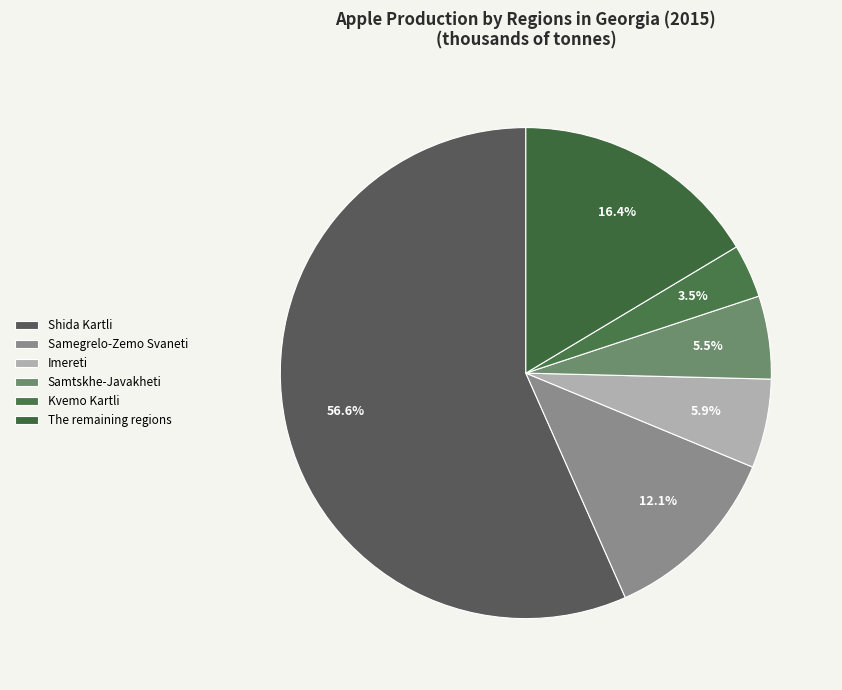

Count the number of slices in the pie.

6